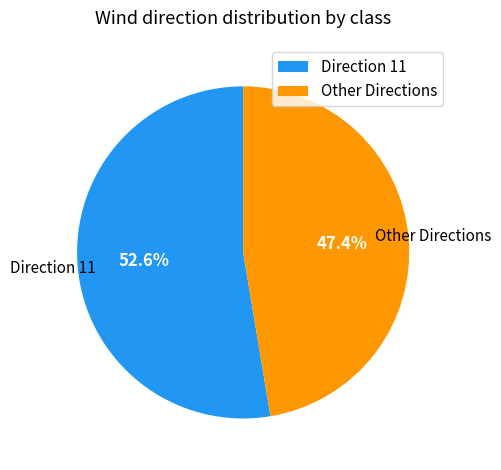

What is the ratio of the value at Other Directions to the value at Direction 11?

0.9